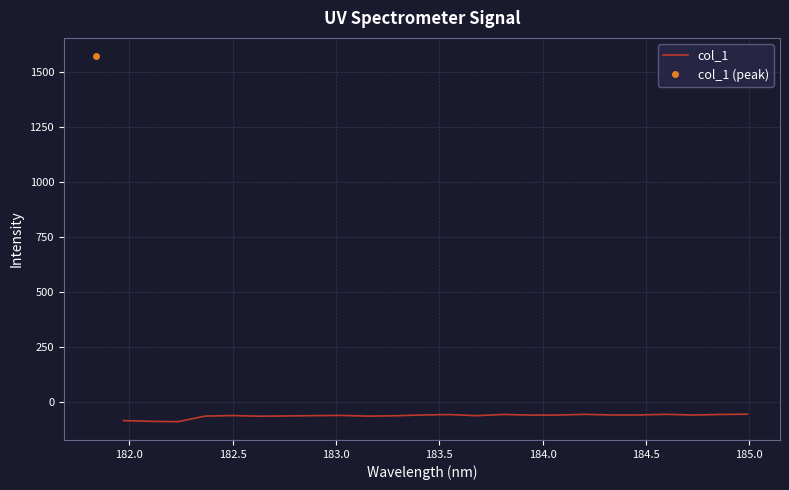

How many lines are shown in the chart?

1